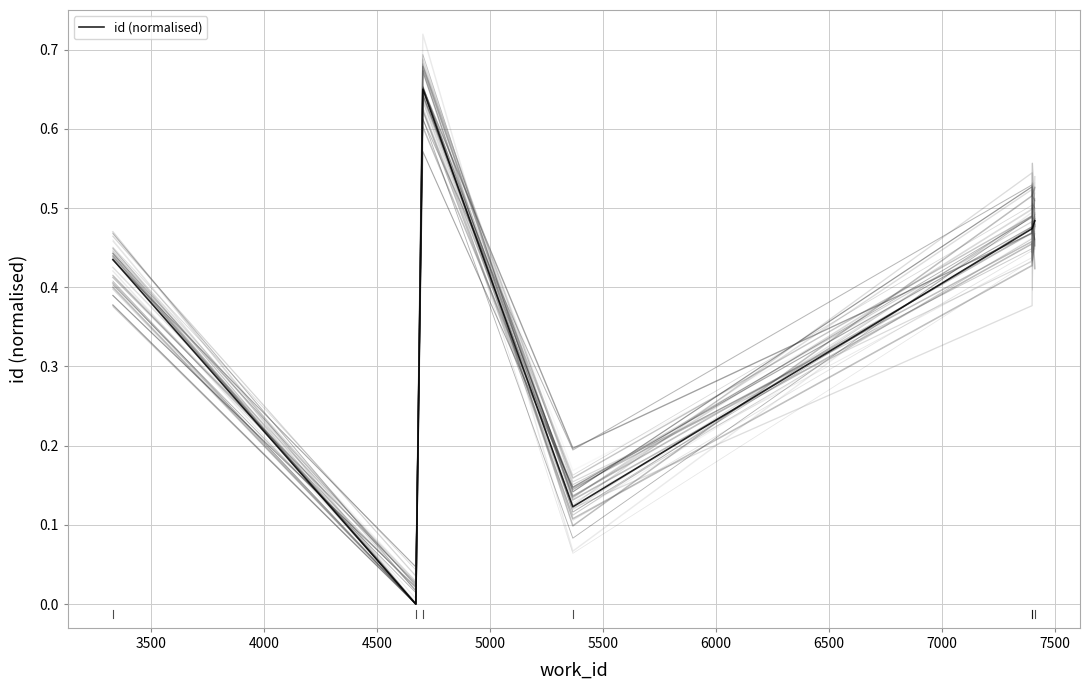

True or false: the data has more than 0 interior local peaks.

True